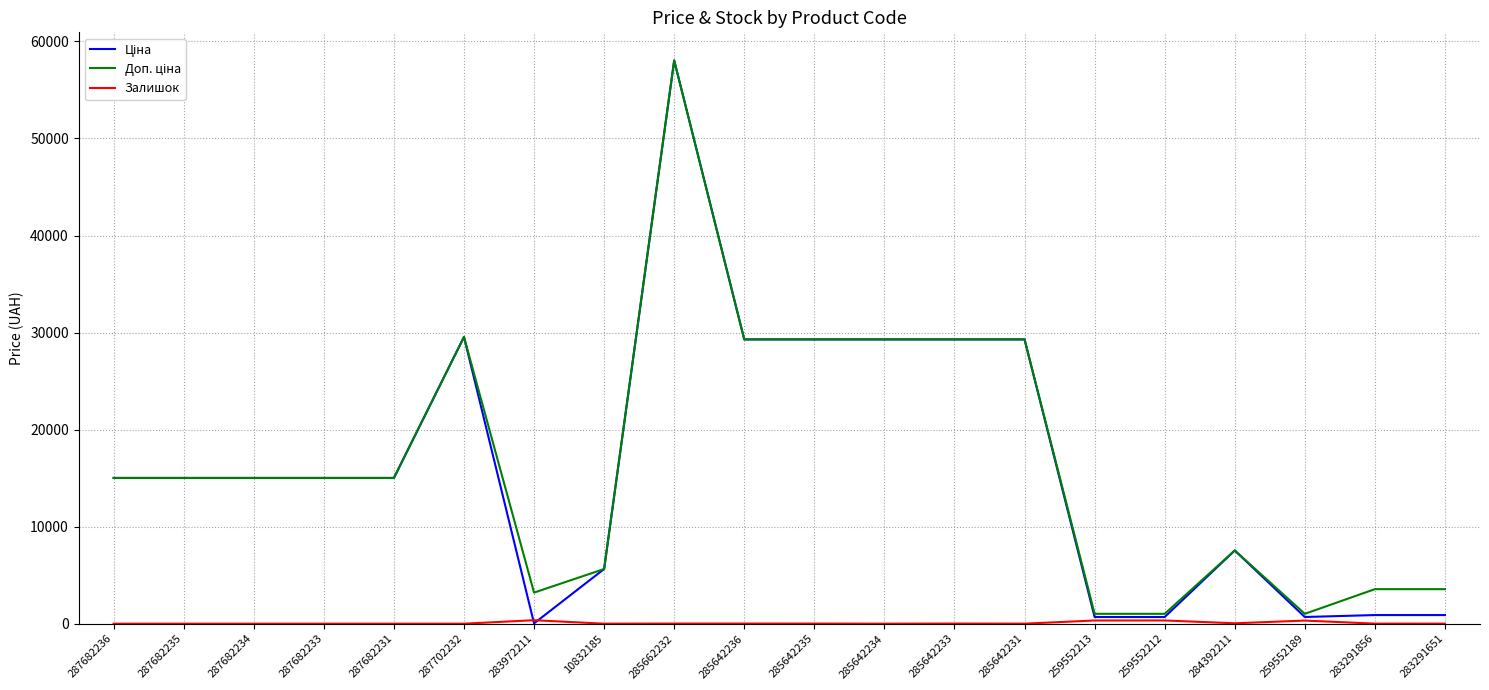

At which category is the sum across all series the highest?

285662232